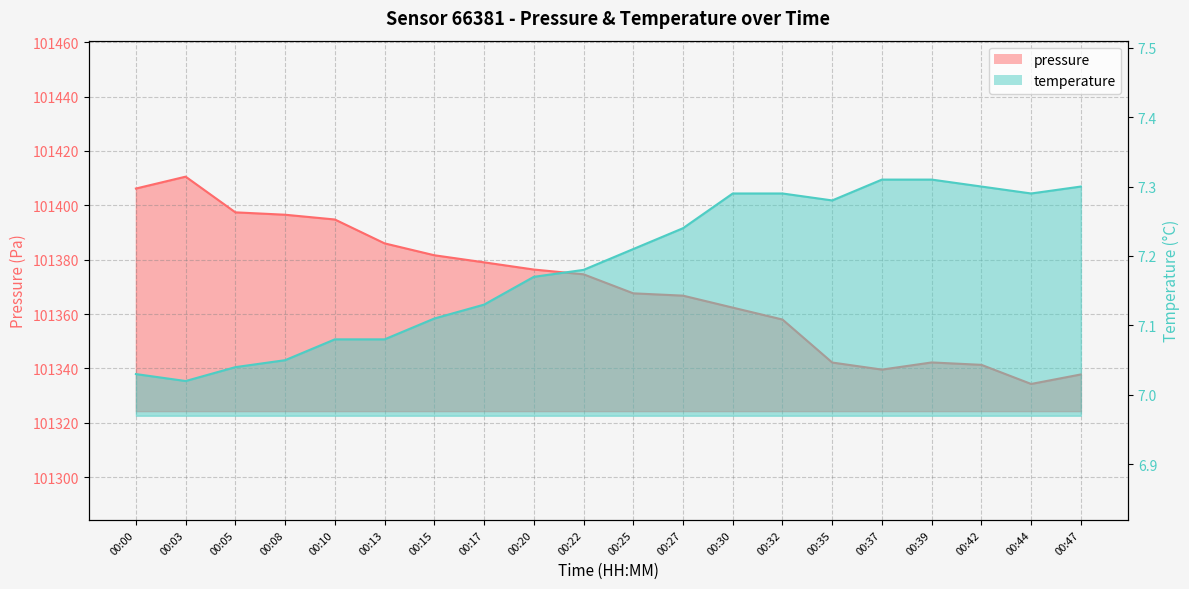

What is the difference between the second highest and minimum values in the temperature series?

0.3